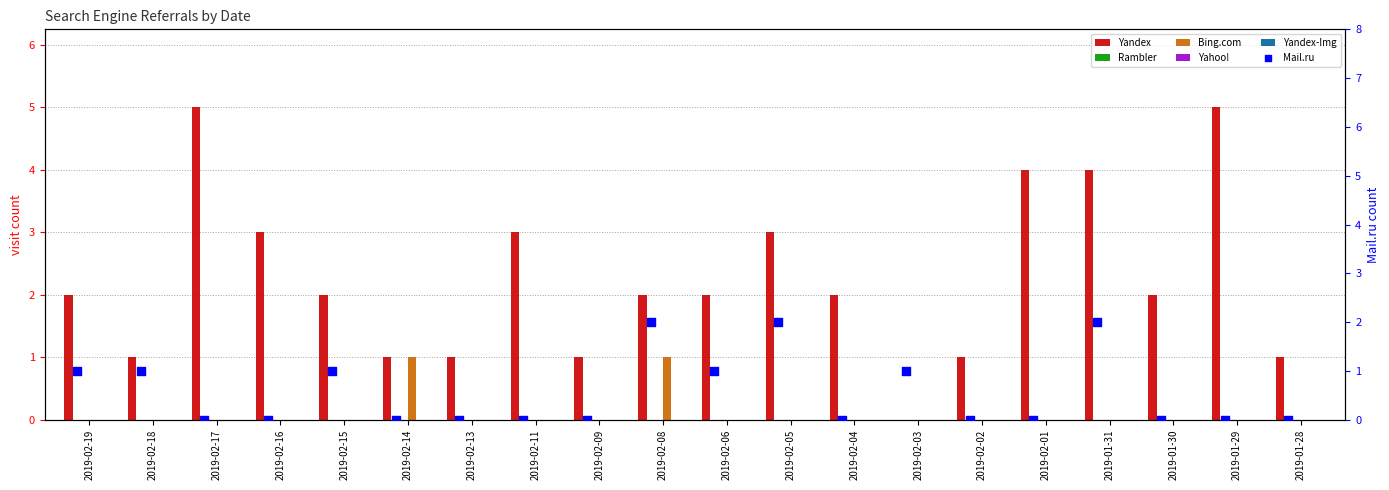

What are all the series names shown in the legend?

Yandex, Rambler, Bing.com, Yahoo!, Yandex-Img, Mail.ru